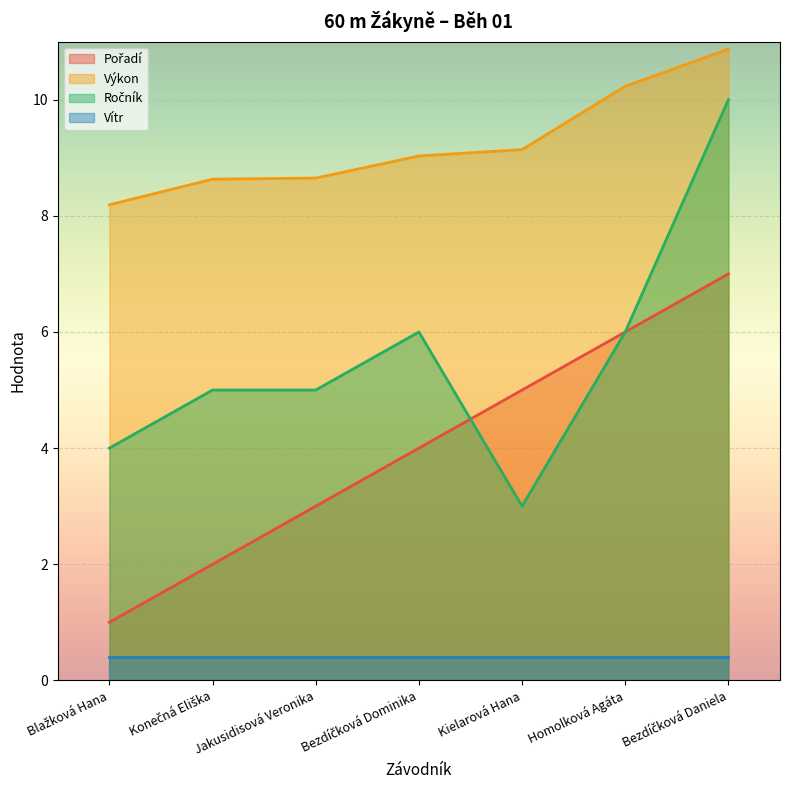

At which label is Ročník closest to 6?

Bezdíčková Dominika